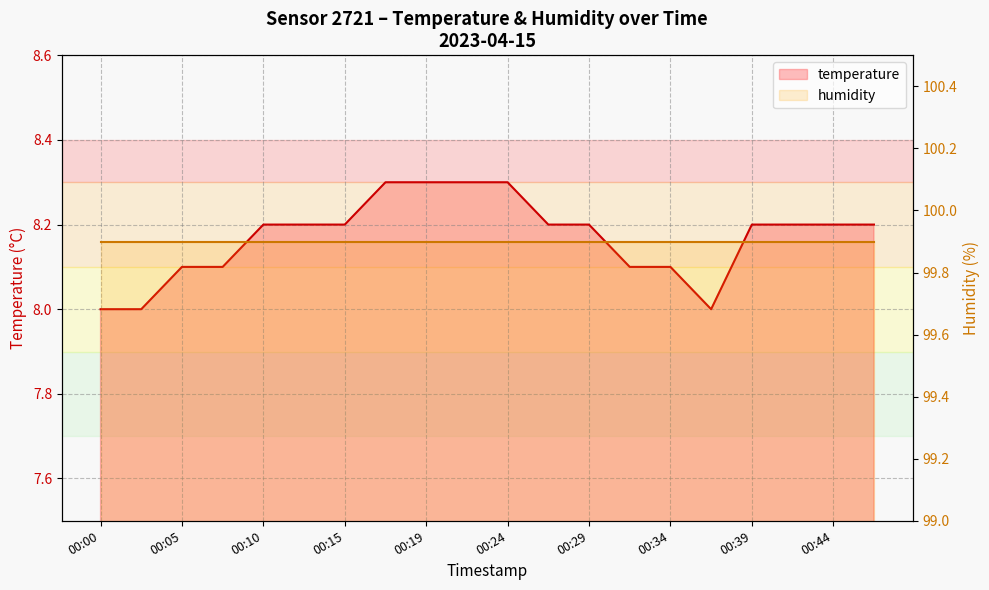

How many data points are above 8?

17